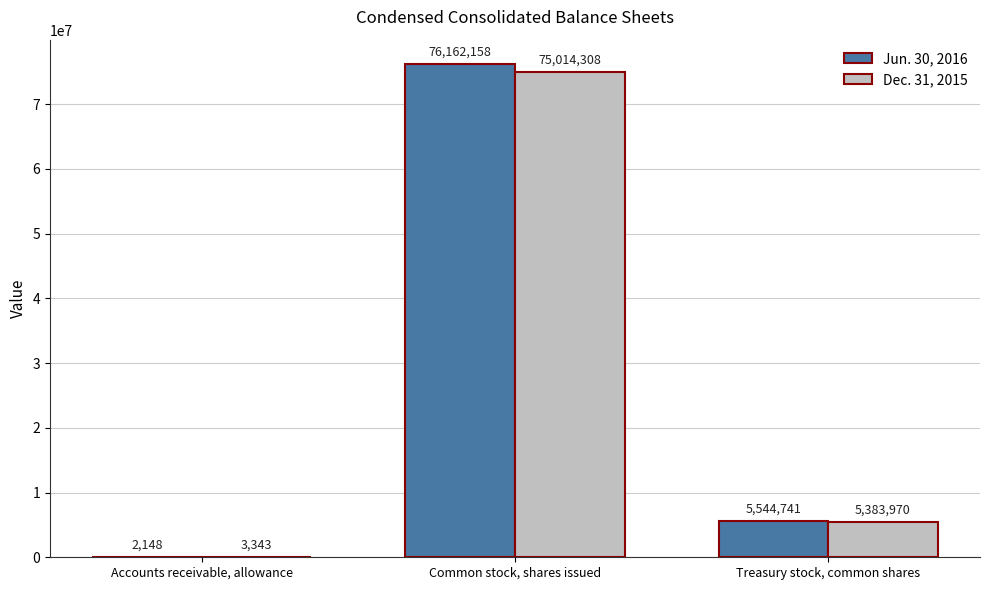

What is the average value of the Dec. 31, 2015 series?

26800540